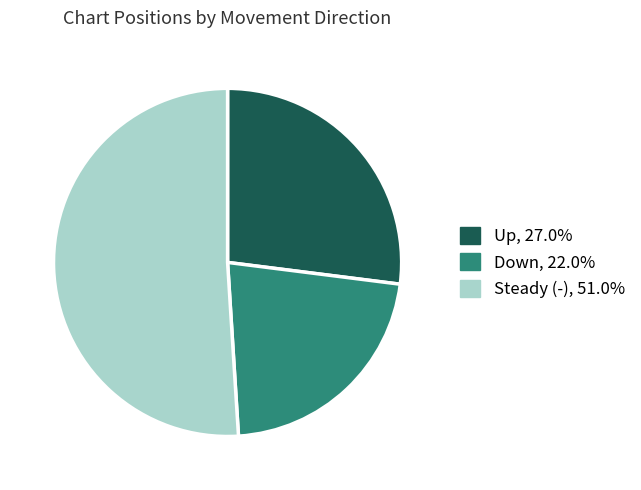

Is there a majority slice in this chart?

Yes